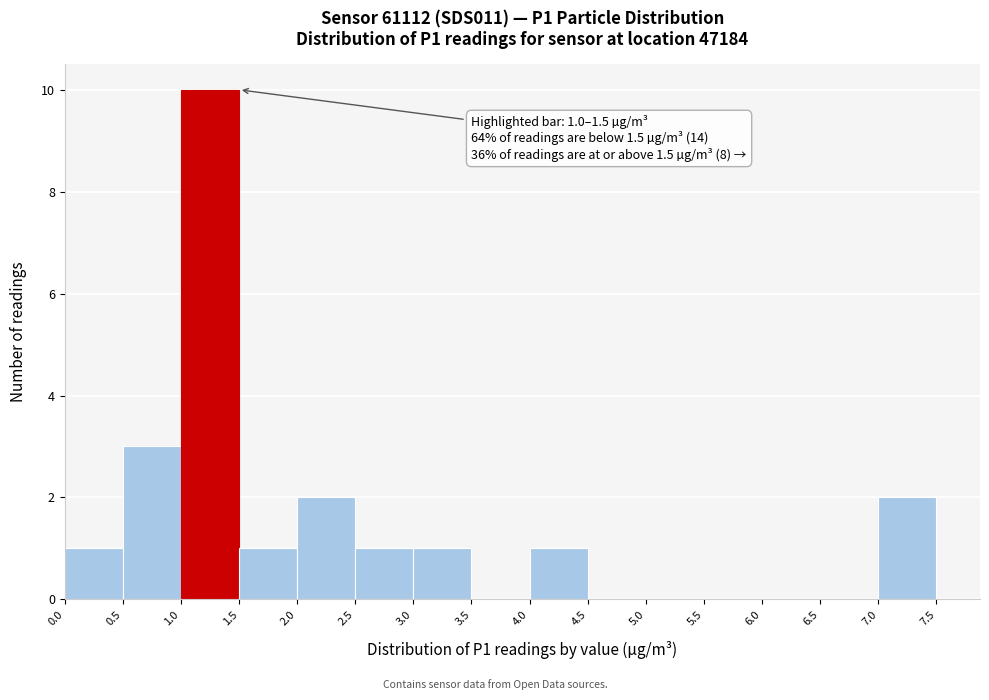

Which range on the x-axis has the tallest bar?

1.0 to 1.5